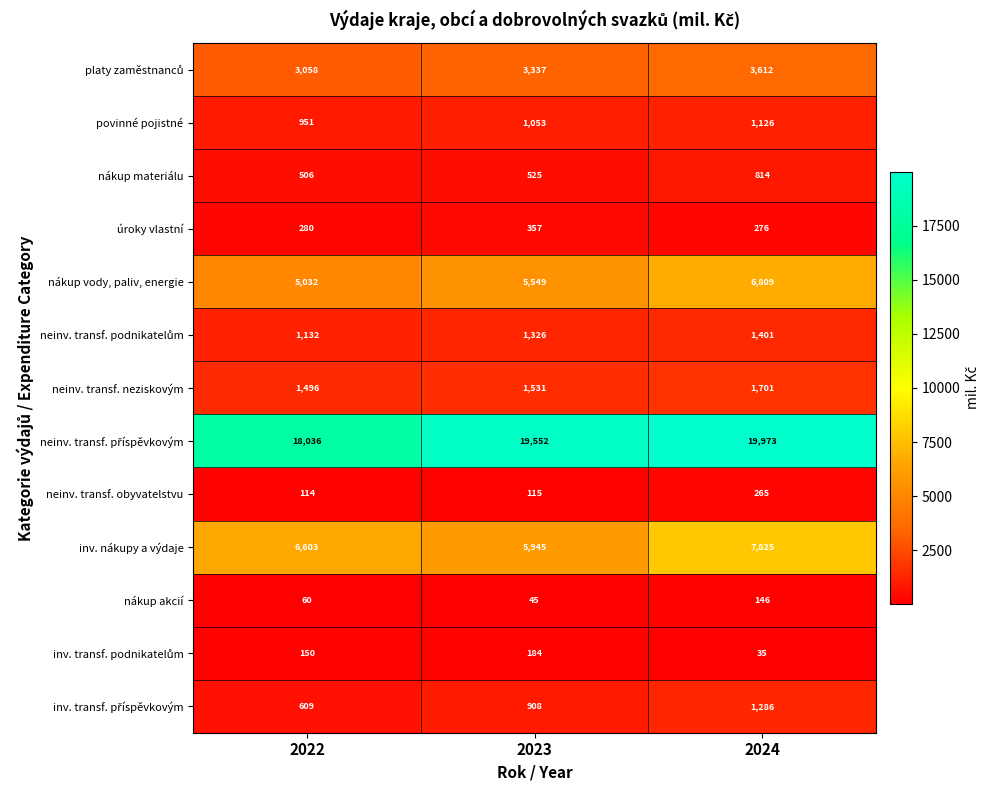

At how many categories does at least one series exceed 13863?

3